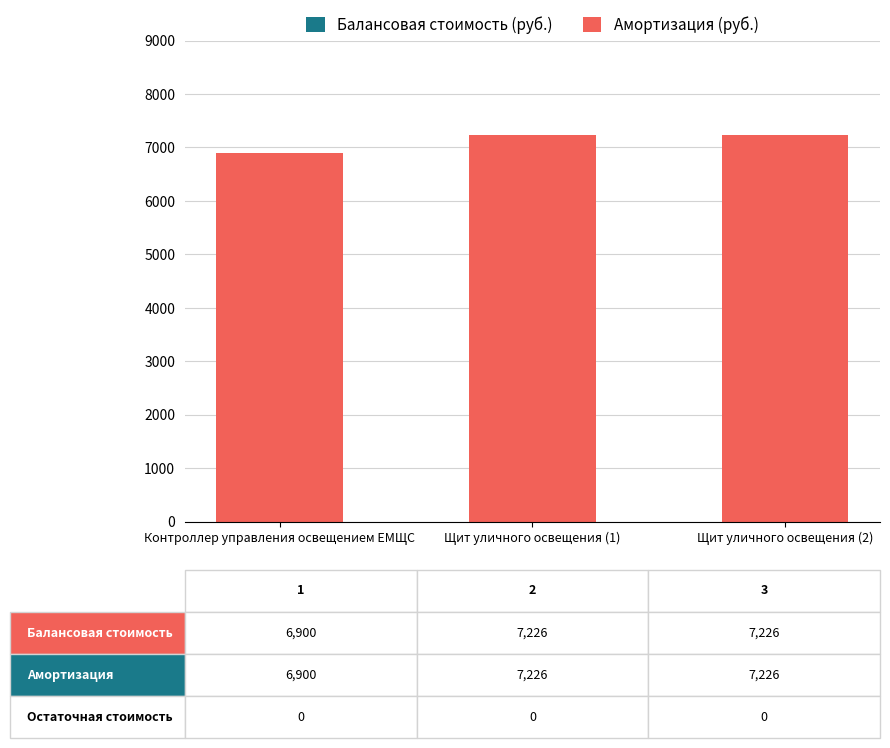

Which label corresponds to the smallest value in the chart?

Контроллер управления освещением ЕМЩС